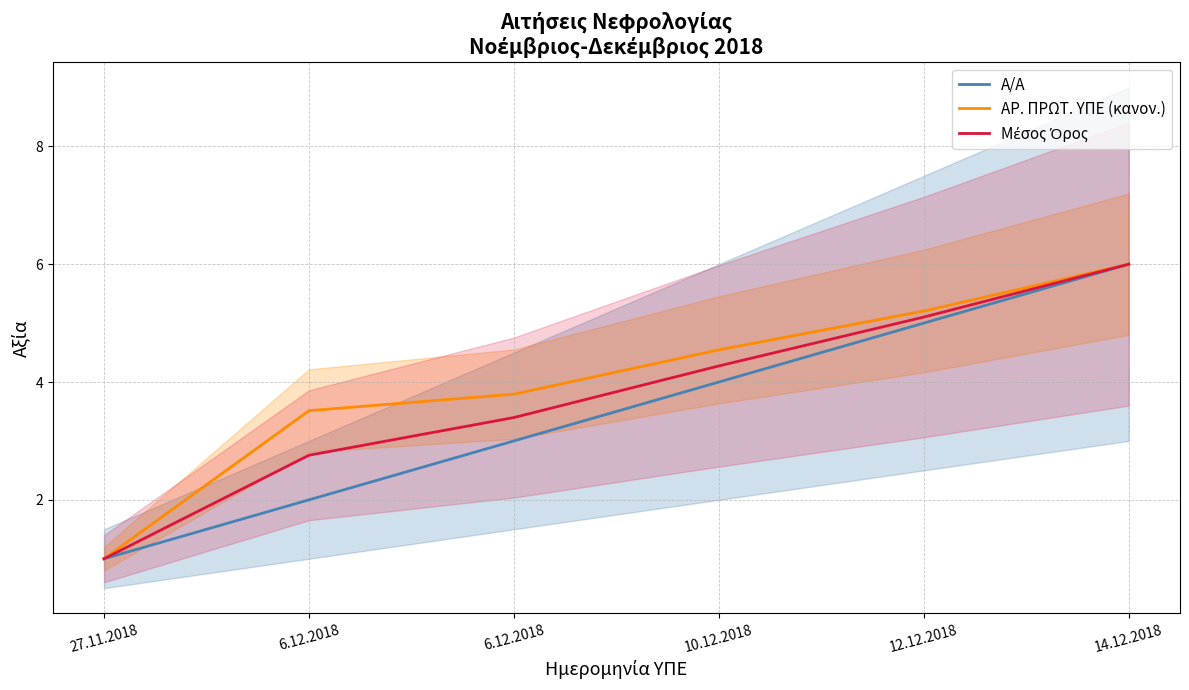

Reading left to right, list all the values displayed in this chart.

Α/Α: 1.0	2.0	3.0	4.0	5.0	6.0
ΑΡ. ΠΡΩΤ. ΥΠΕ (κανον.): 1.0	3.5	3.8	4.5	5.2	6.0
Μέσος Όρος: 1.0	2.8	3.4	4.3	5.1	6.0